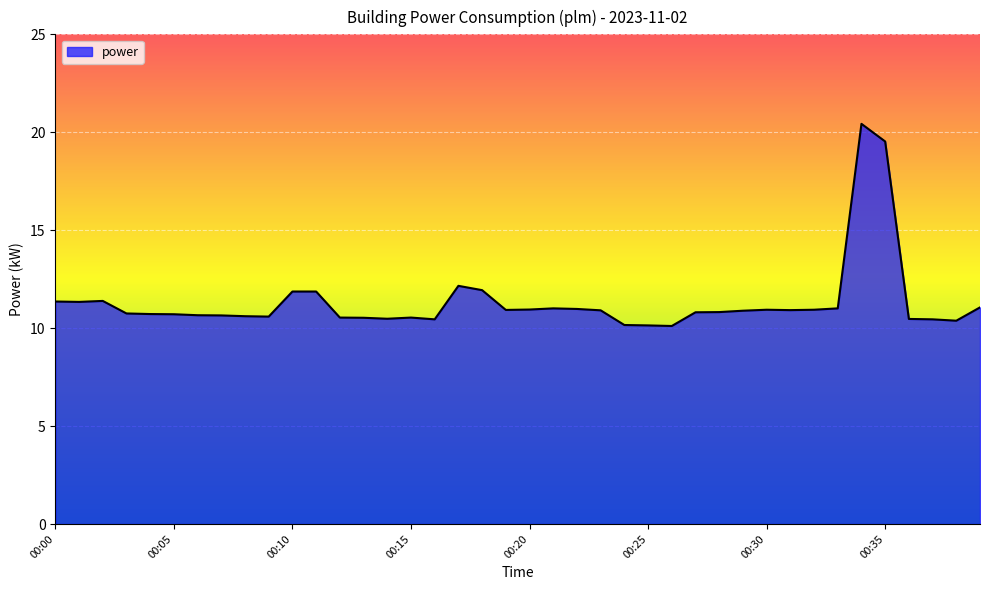

How many lines are shown in the chart?

1